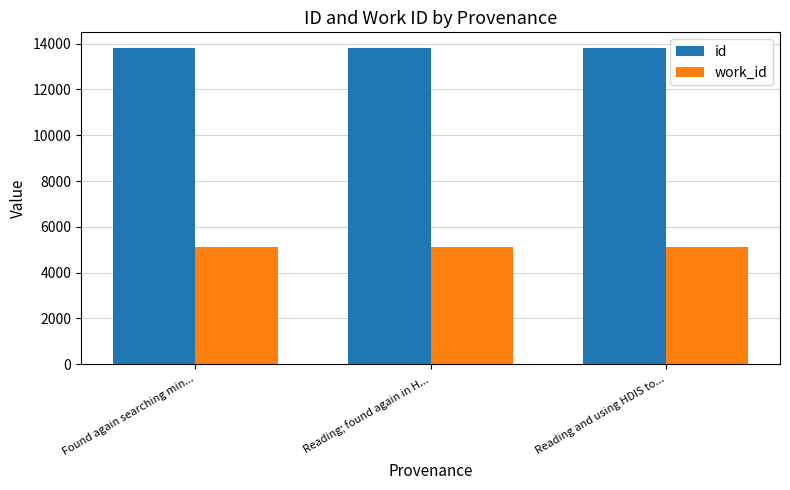

Rank the series by their average value, from highest to lowest.

id, work_id